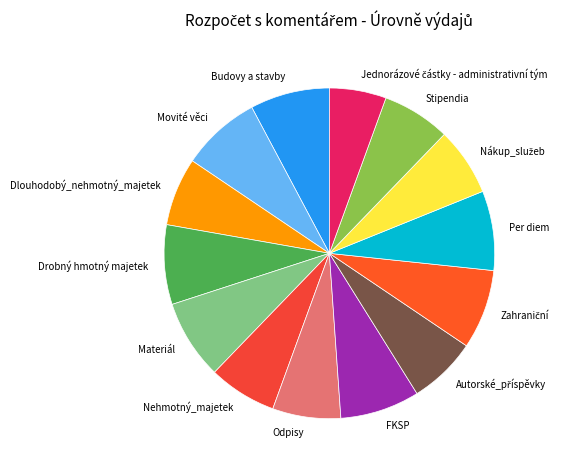

Approximately how many times larger is the value at Per diem compared to Drobný hmotný majetek?

1.0